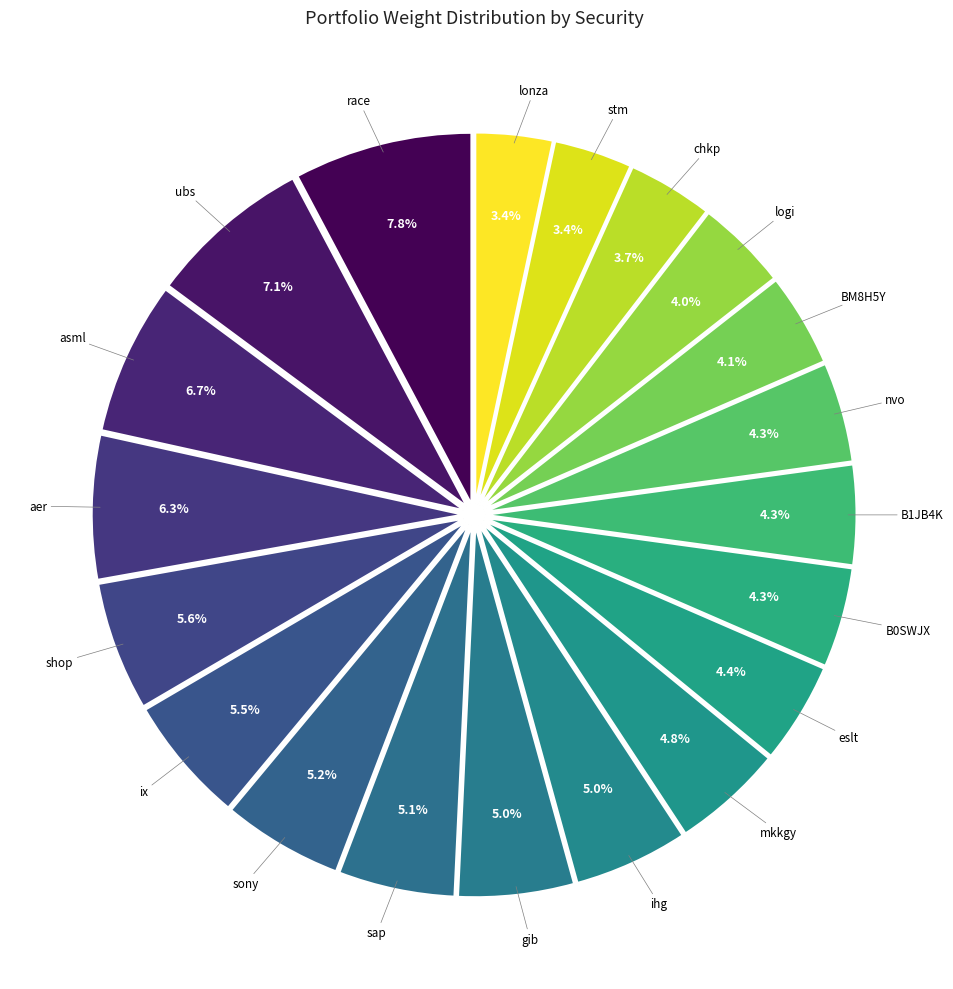

To the nearest percent, what percentage of the pie is chkp?

4%